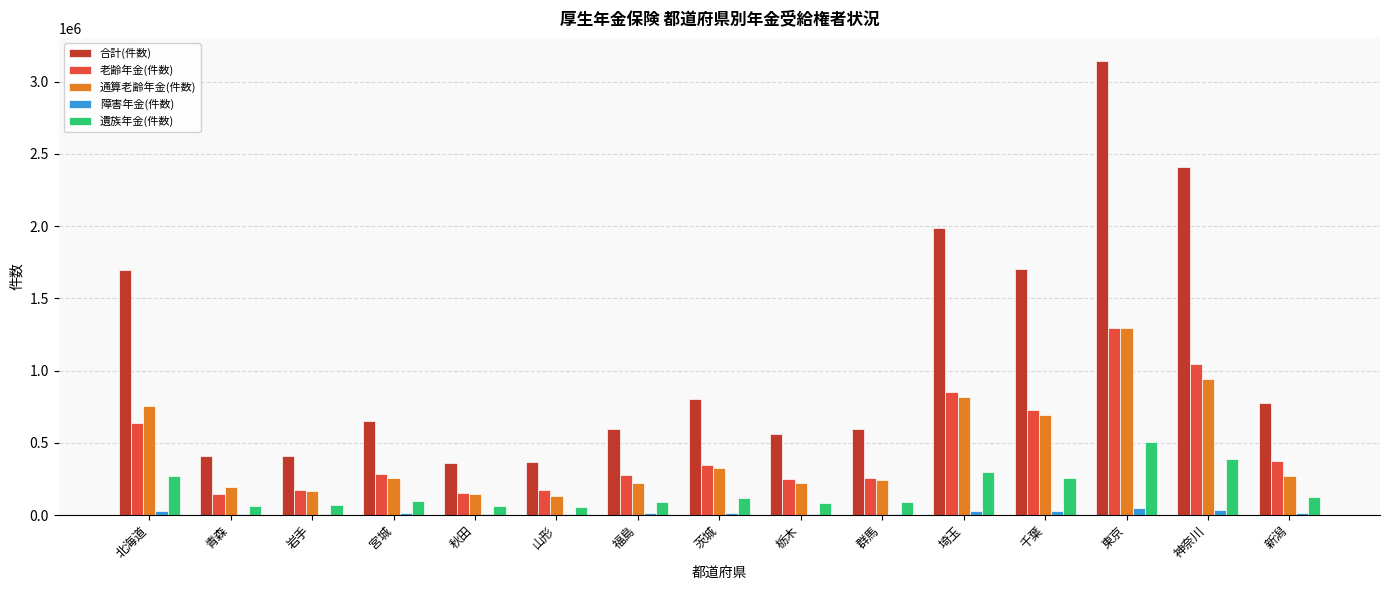

What is the sum of all 通算老齢年金(件数) values?

6676850